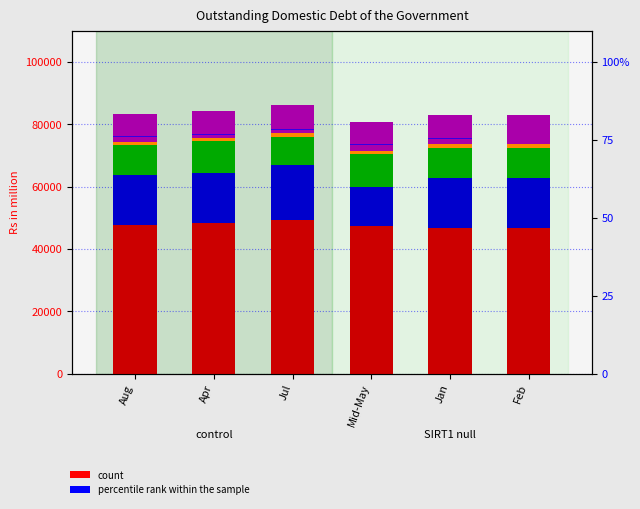

Is the value of Development Bonds at Aug greater than the value of percentile rank within the sample at Jan?

Yes